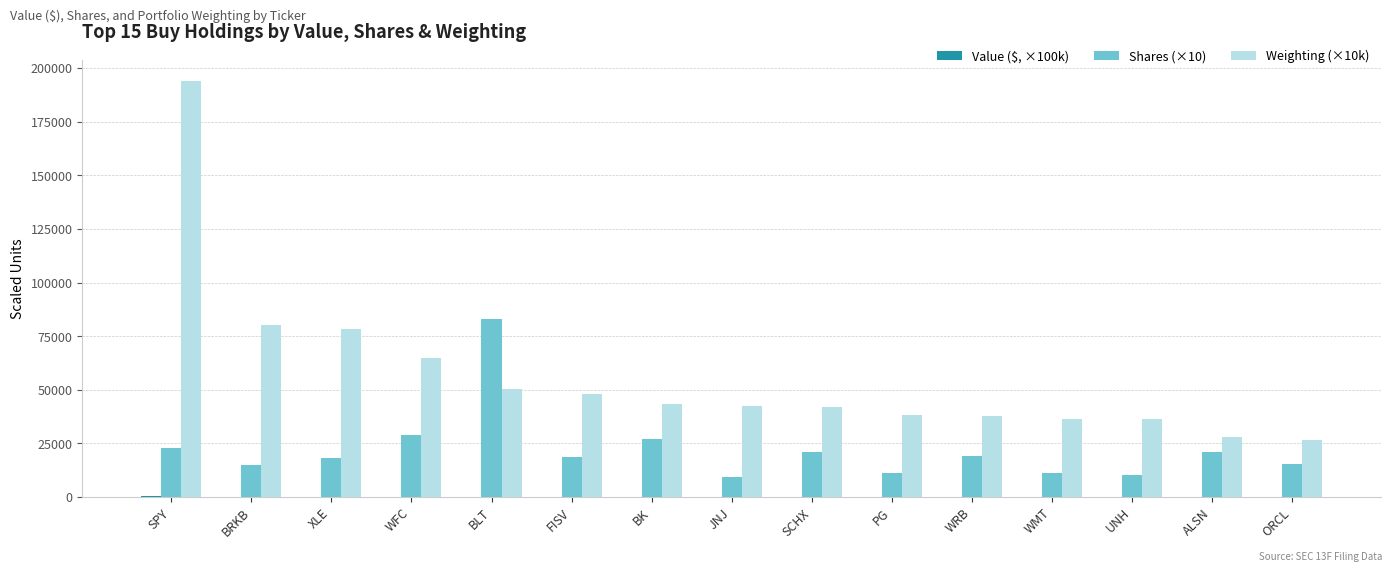

Which category has the highest value in the Weighting (×10k) series?

SPY